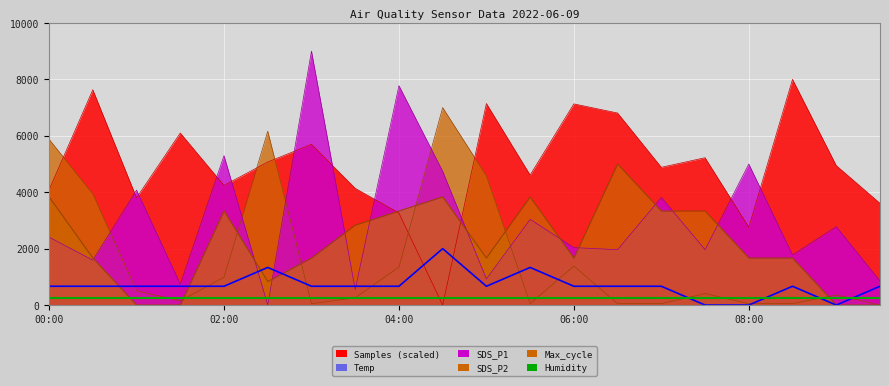

Which category has the highest value in the Humidity (available) series?

00:00